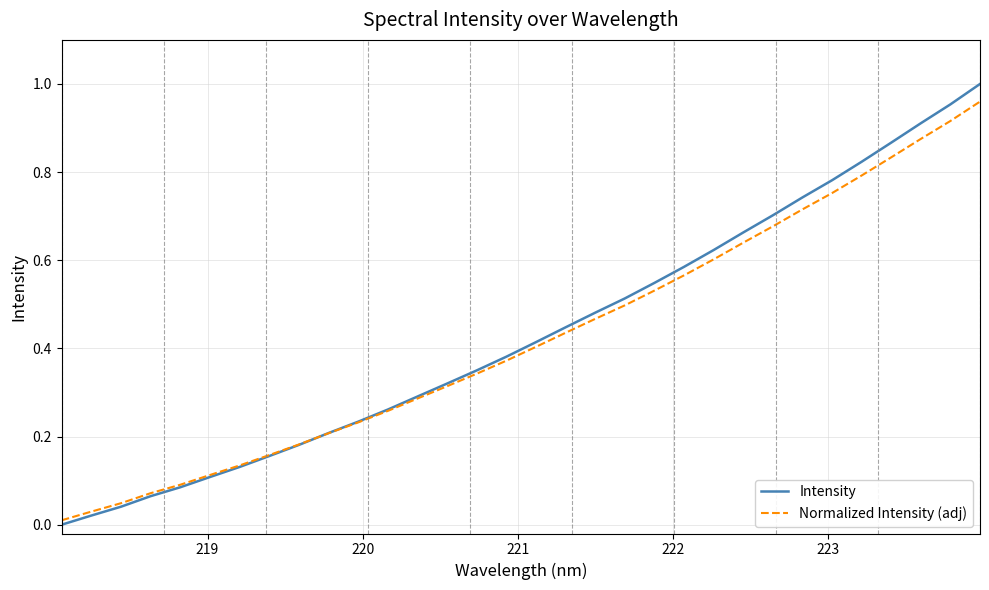

What are all the series names shown in the legend?

Intensity, Normalized Intensity (adj)